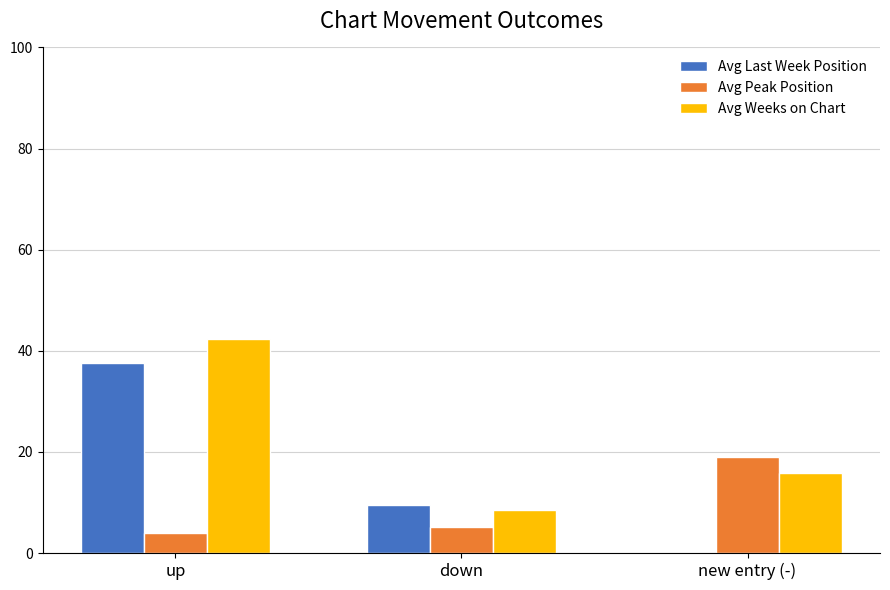

Reading left to right, extract all data points from this chart.

Avg Last Week Position: up=37.5	down=9.6	new entry (-)=0.0
Avg Peak Position: up=4.0	down=5.1	new entry (-)=19.1
Avg Weeks on Chart: up=42.3	down=8.4	new entry (-)=15.9